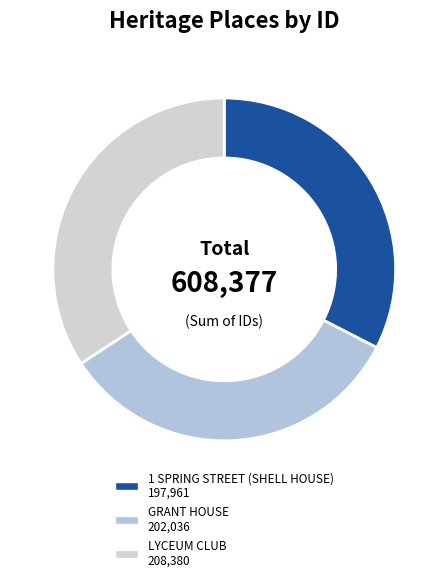

Count the number of slices in the pie.

3